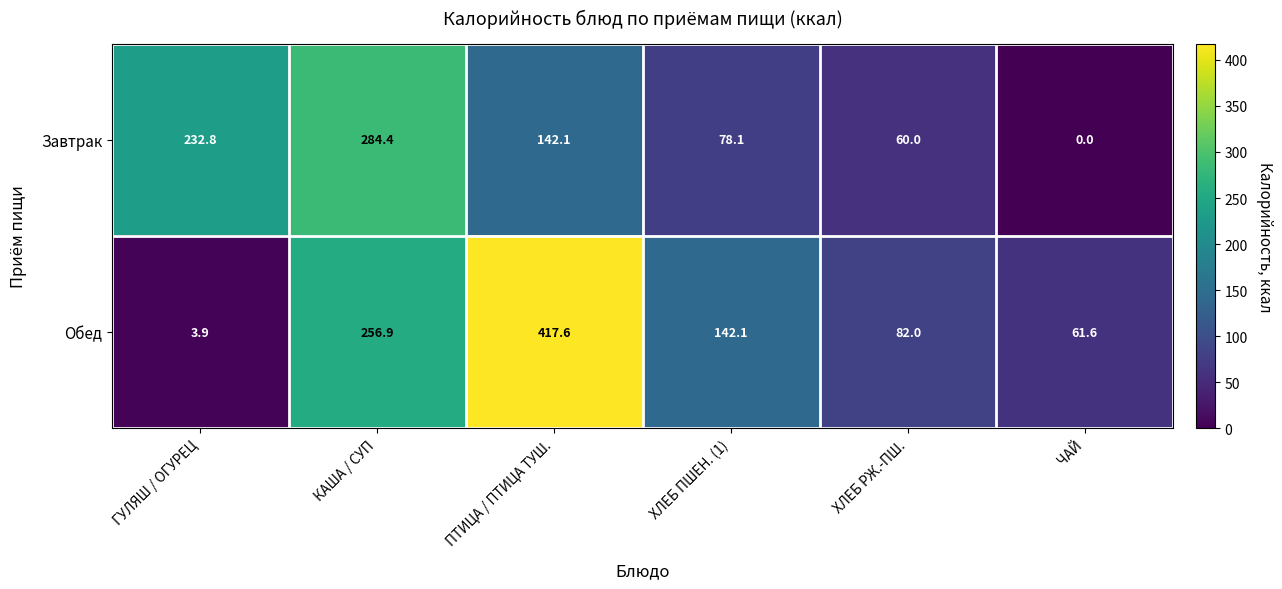

What is the total value across all series at ХЛЕБ РЖ.-ПШ.?

142.0